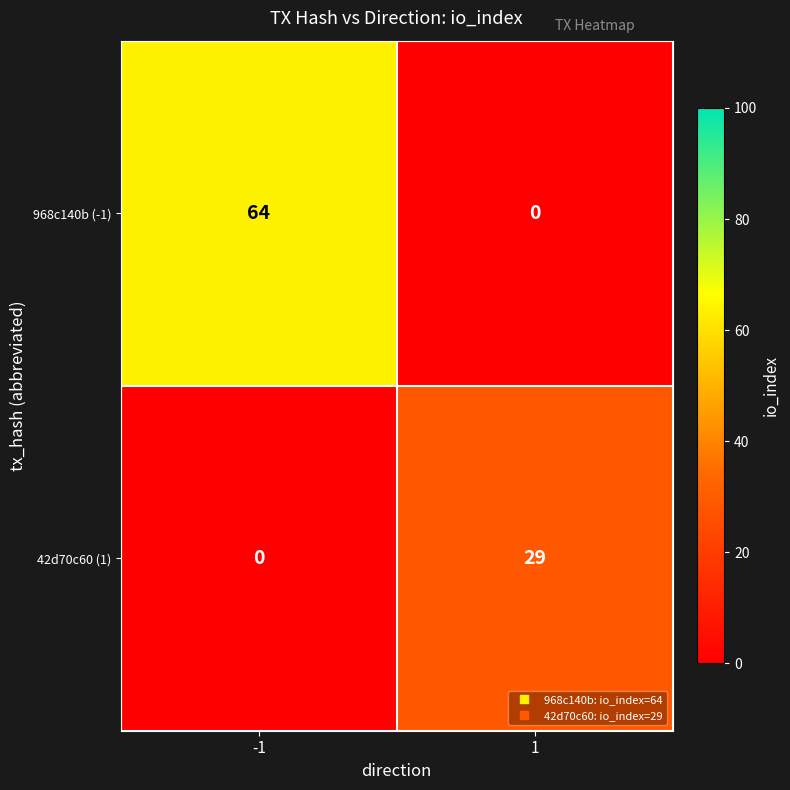

Which category has the highest value across all series?

-1